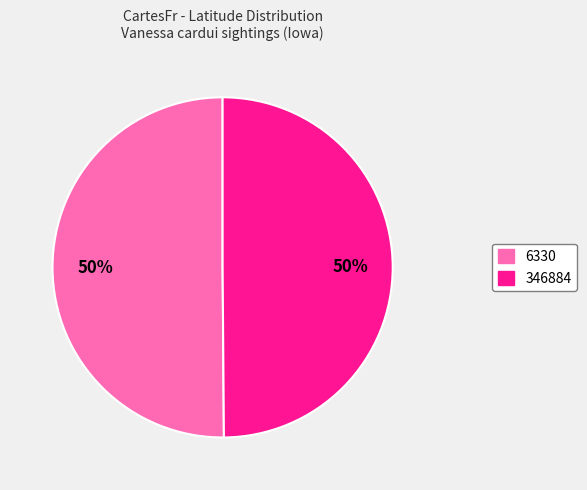

Do 6330 and 346884 together represent more than half of the pie?

Yes